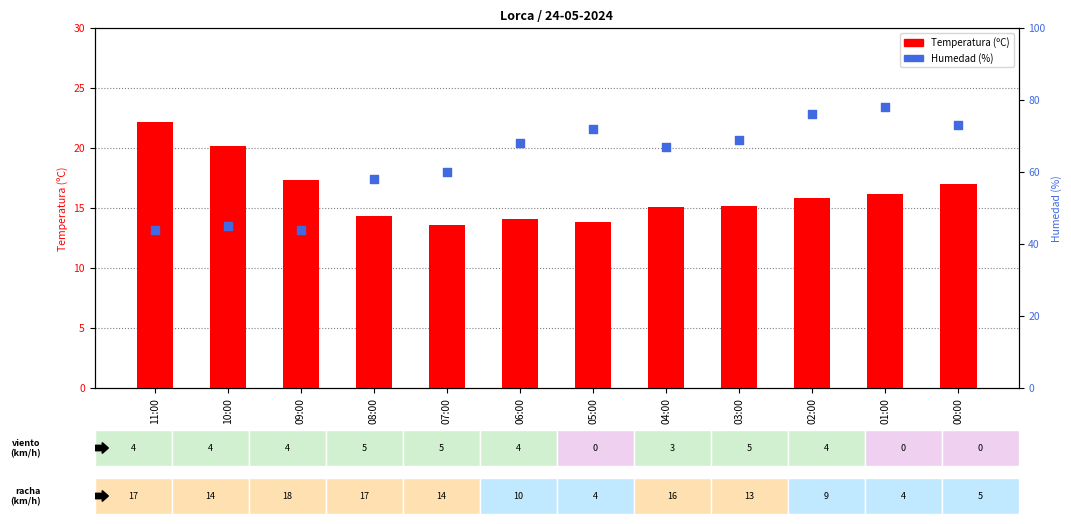

Which series has the largest Y range (max minus min)?

Humedad (%)